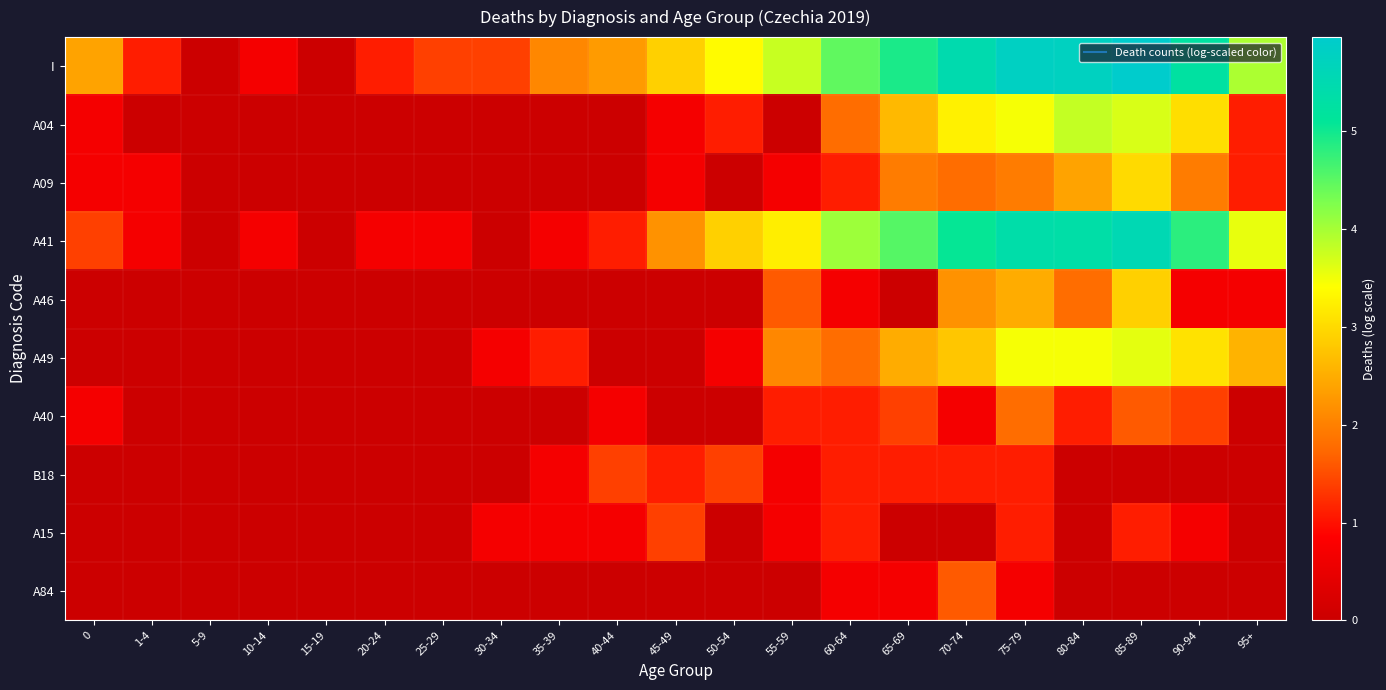

At how many categories does at least one series exceed 0?

19